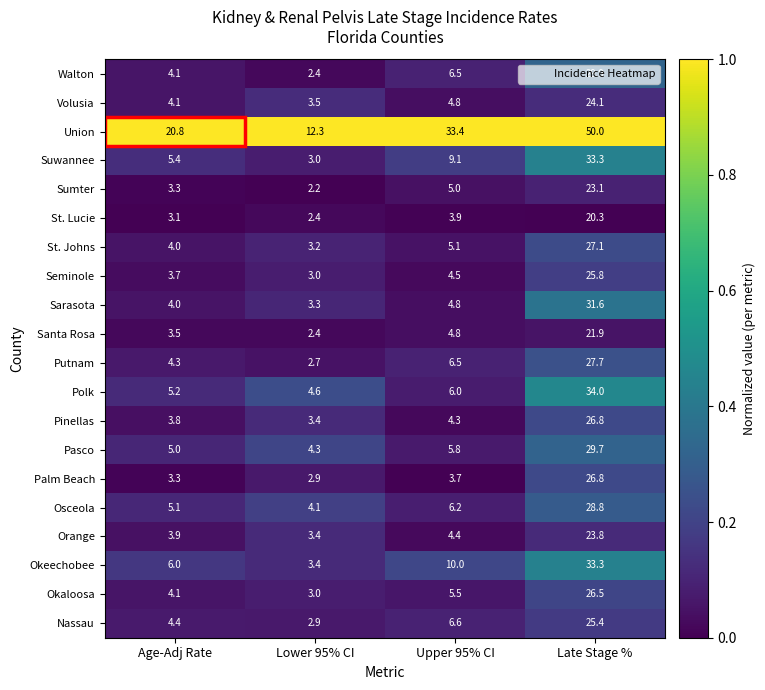

True or false: Okeechobee has a value of 4.1 at Upper 95% CI.

False